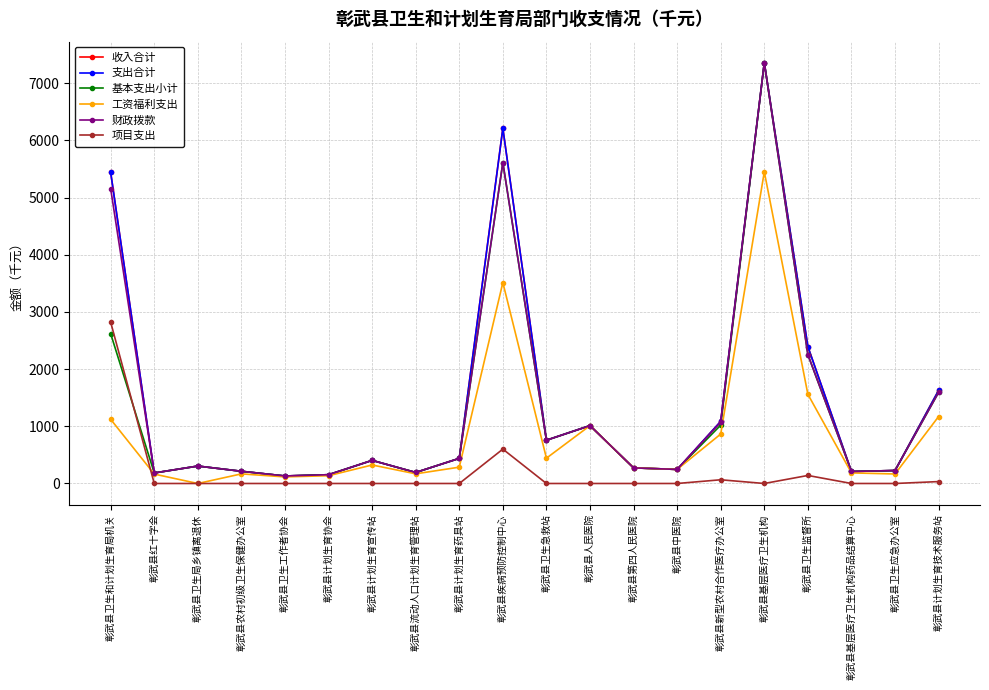

Which category has the lowest value across all series?

彰武县卫生局乡镇离退休